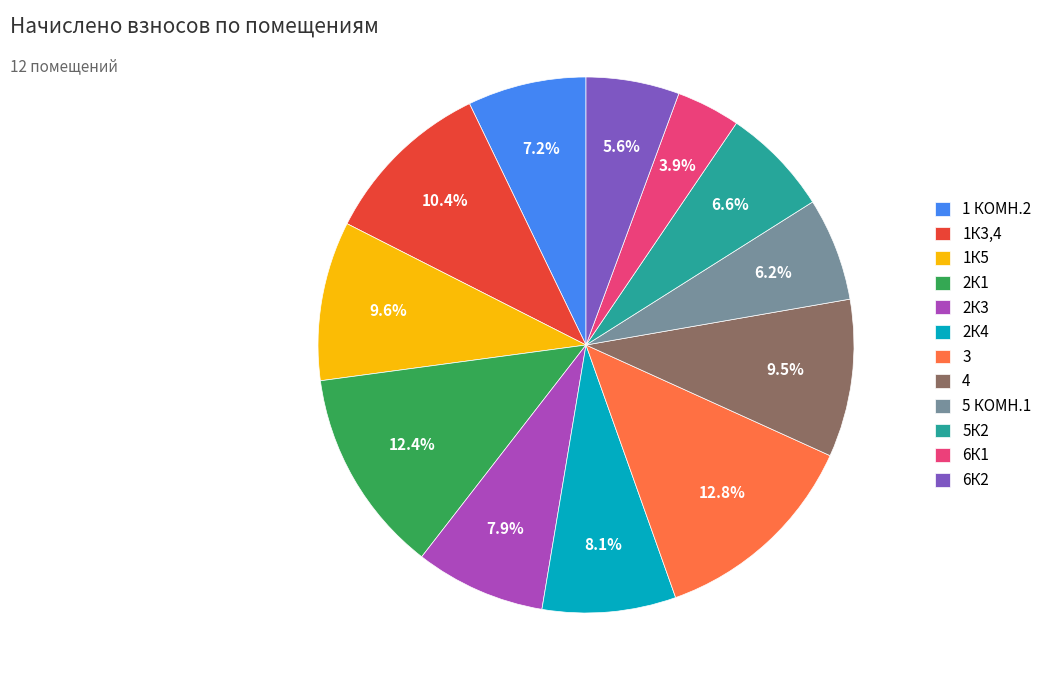

Which has a higher value, 2К4 or 6К1?

2К4